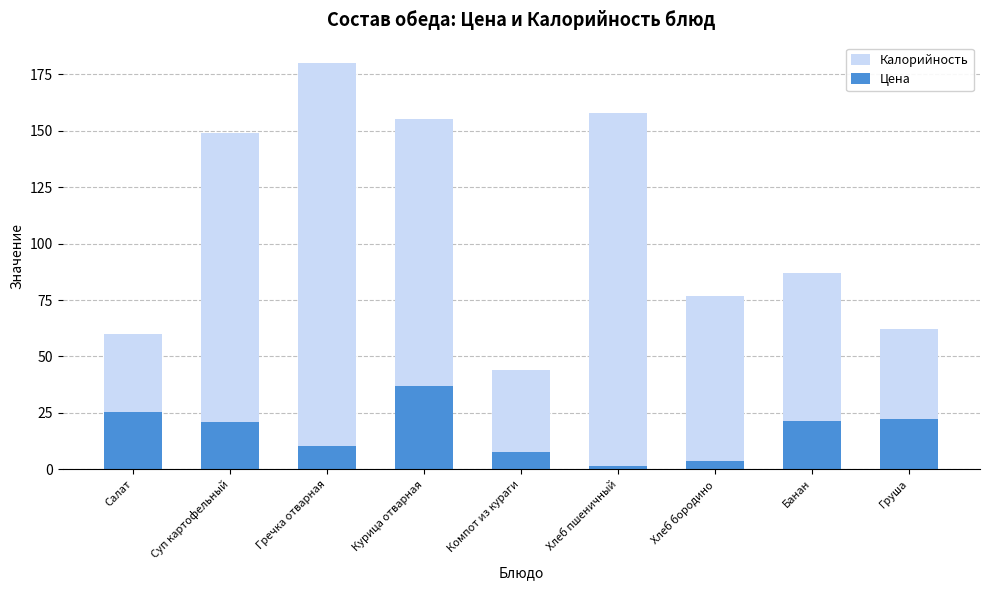

List the series in order of their overall mean, lowest first.

Цена, Калорийность